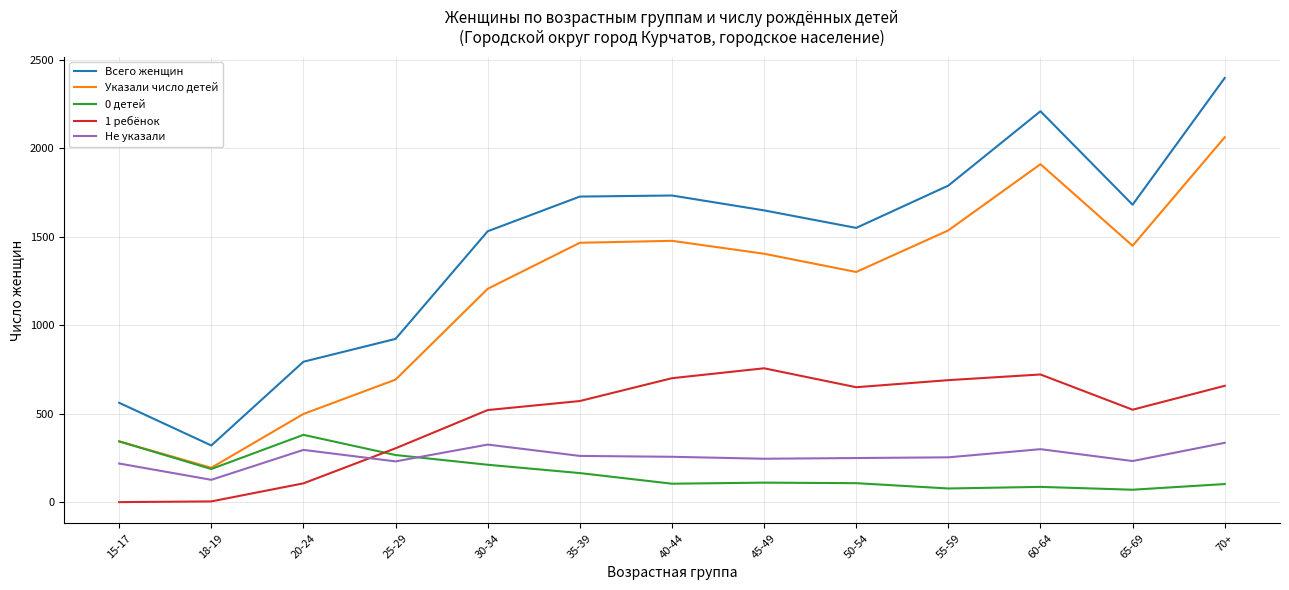

At how many categories does at least one series exceed 8?

13